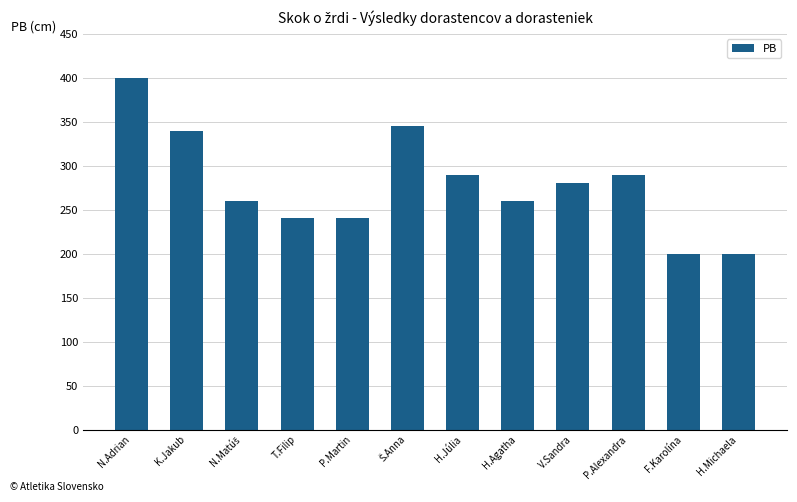

What is the average value?

279